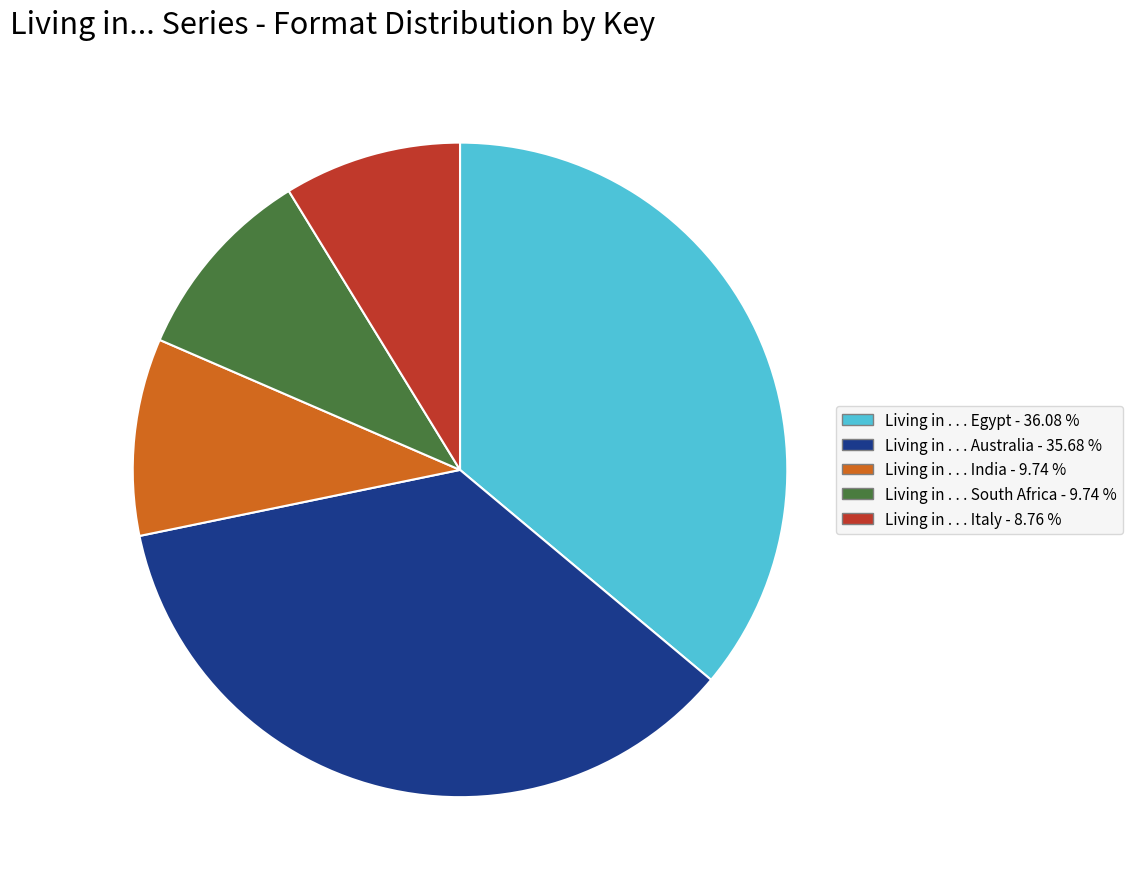

Is Living in . . . India - 9.74 % the majority of the pie?

No